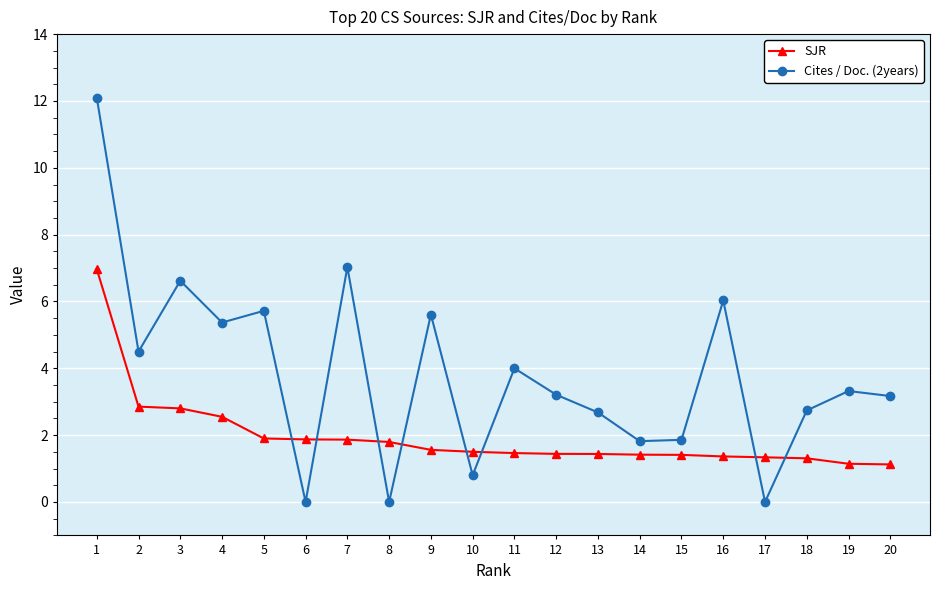

What is the value of the SJR point at the 18th from the left?

1.3